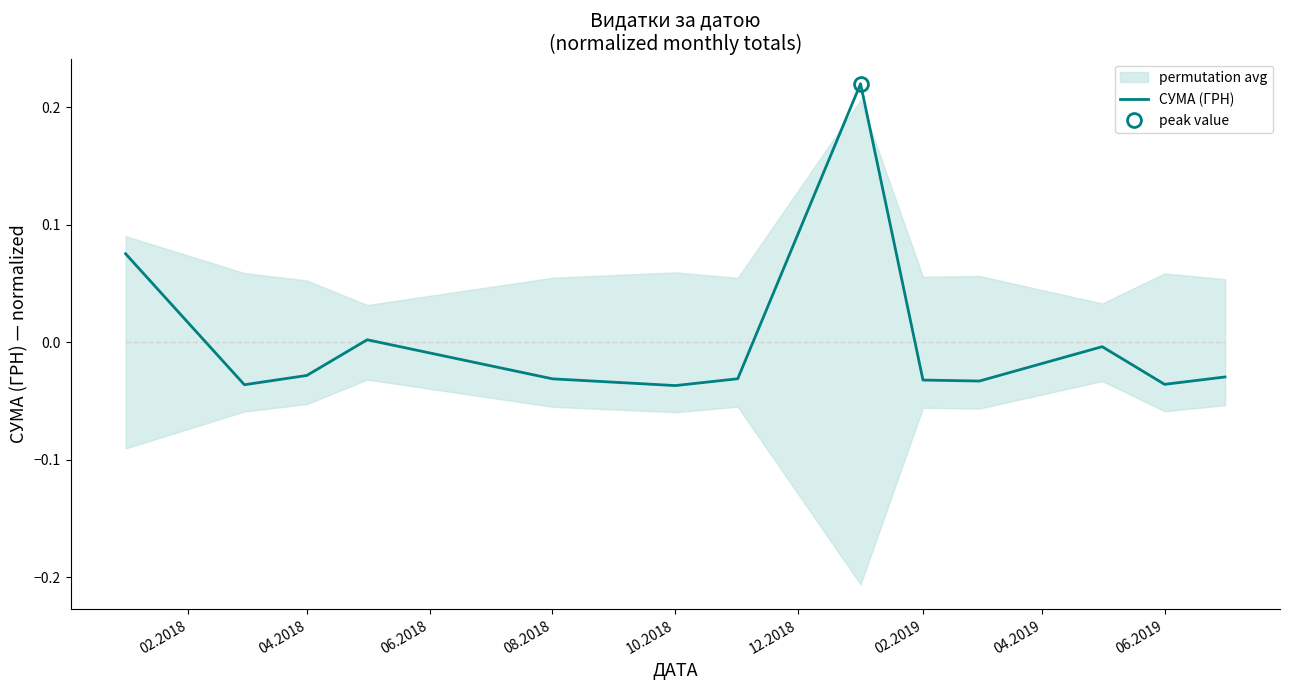

How many negative values are there?

10